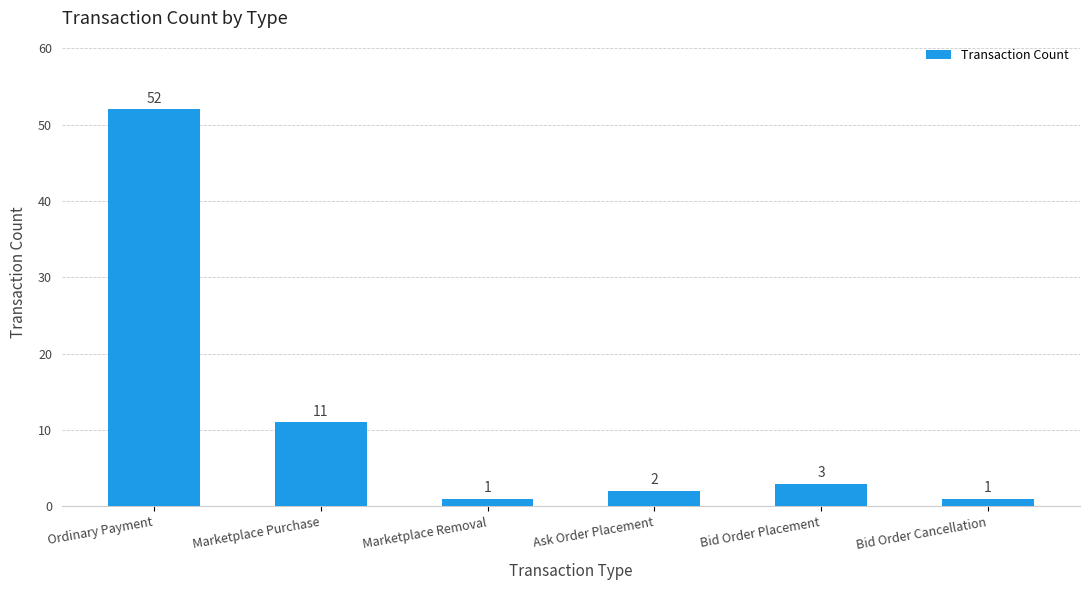

What is the change in value from Ordinary Payment to Bid Order Cancellation?

-51